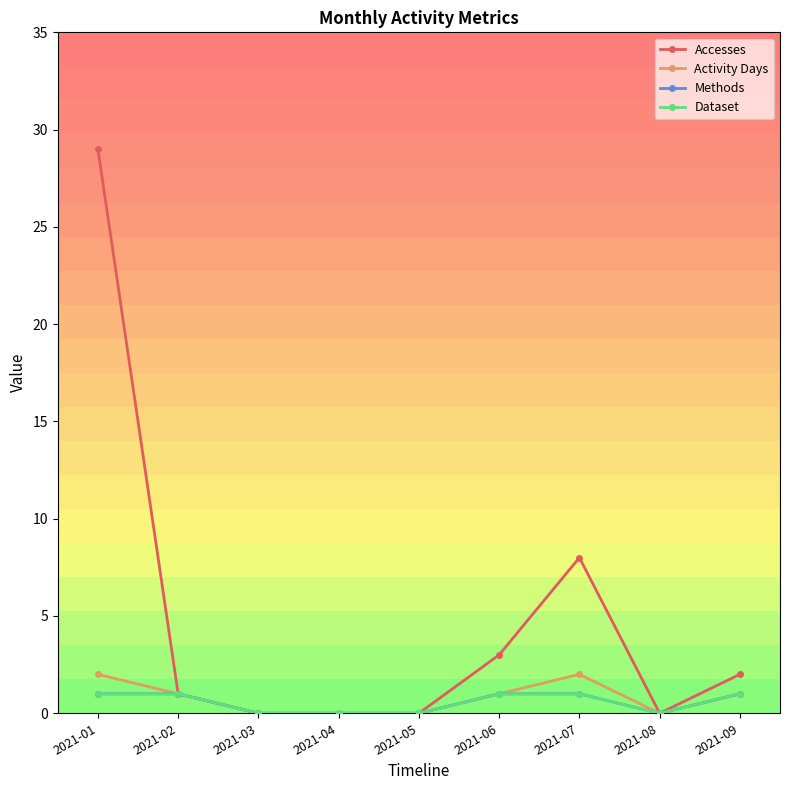

True or false: Methods and Accesses intersect in this chart.

False